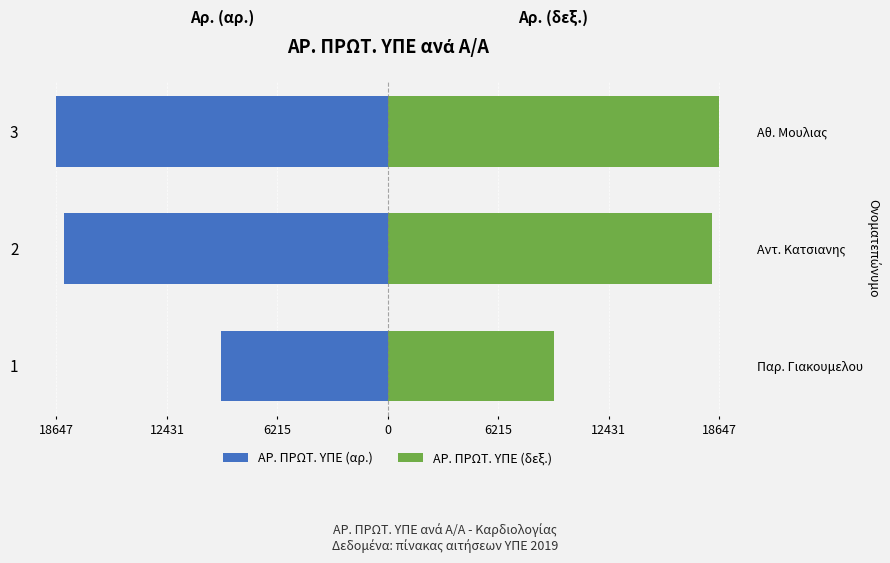

Are the bars horizontal?

Yes